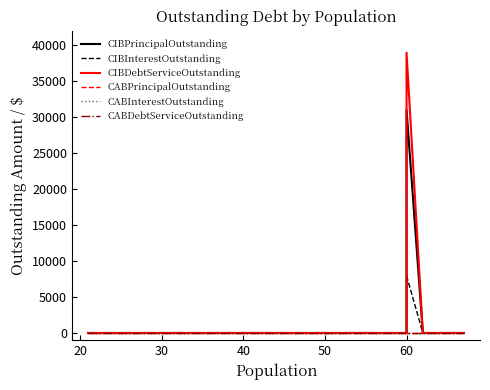

Which series has the widest spread of values?

CIBDebtServiceOutstanding